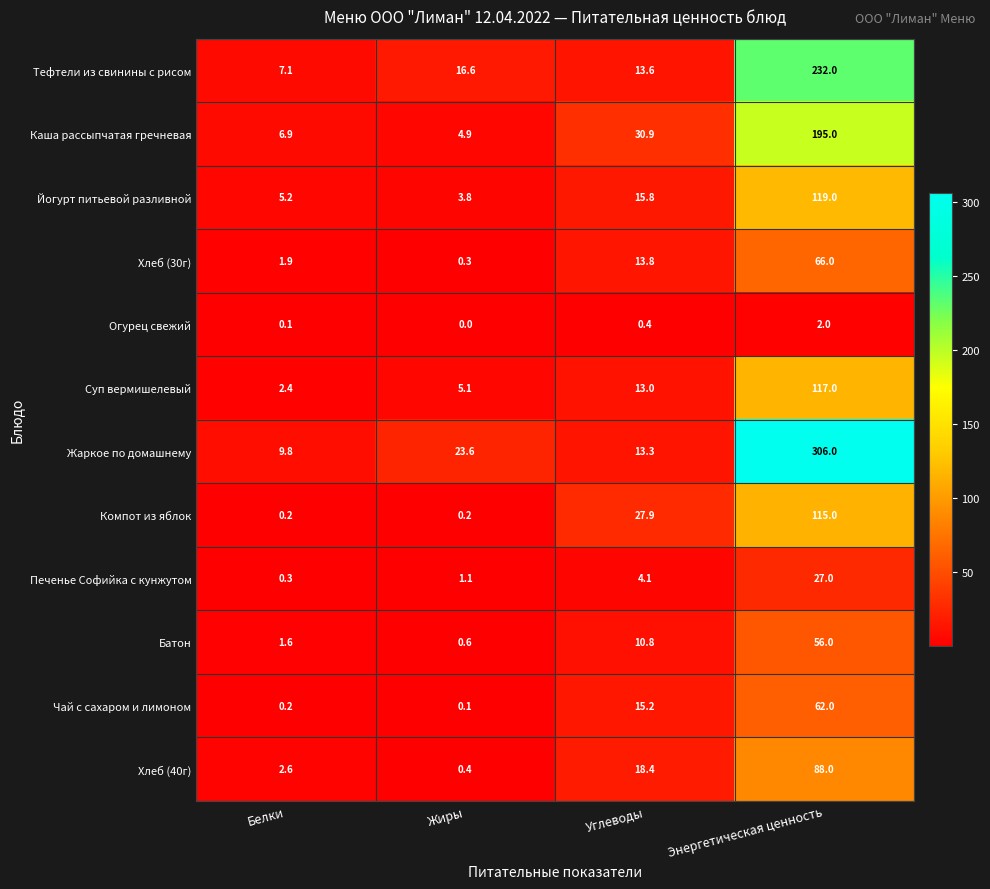

Which series has the largest range (max minus min)?

Жаркое по домашнему